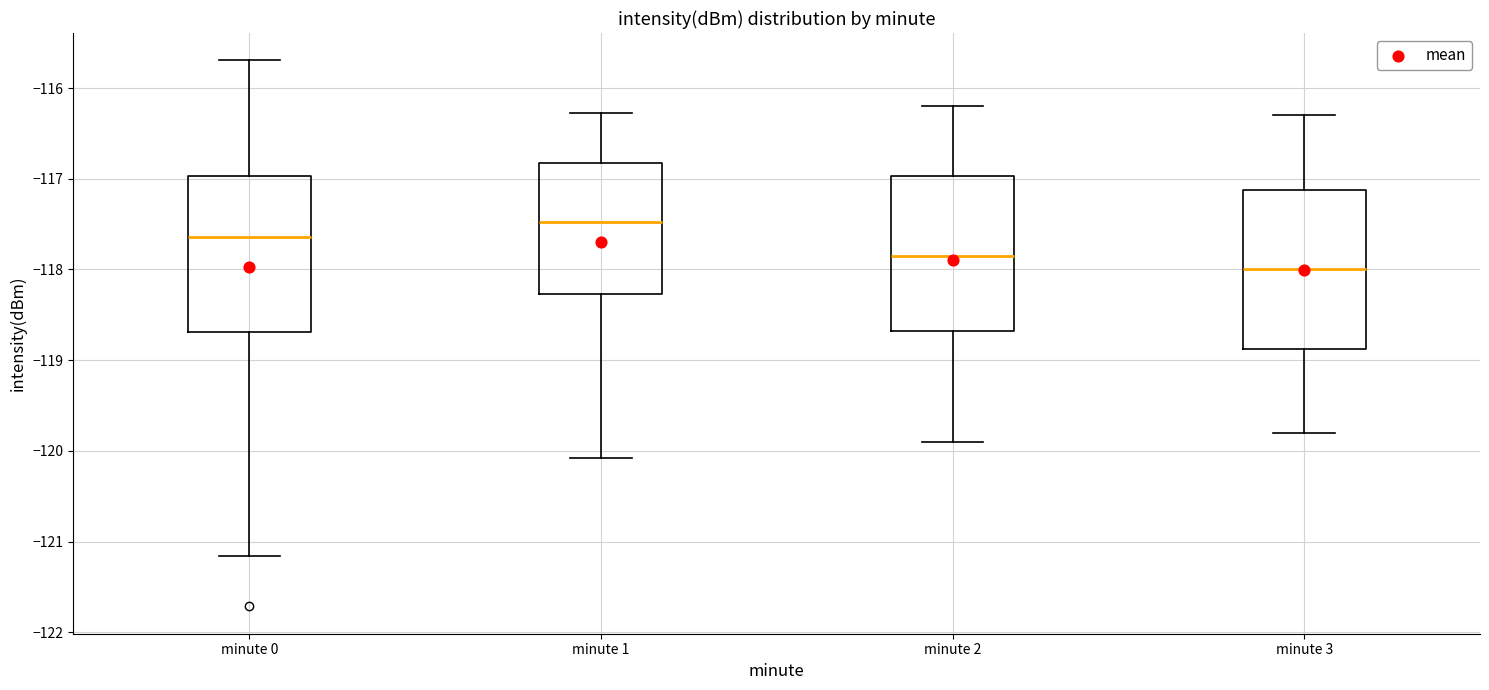

Which box's median line is the lowest?

minute 3